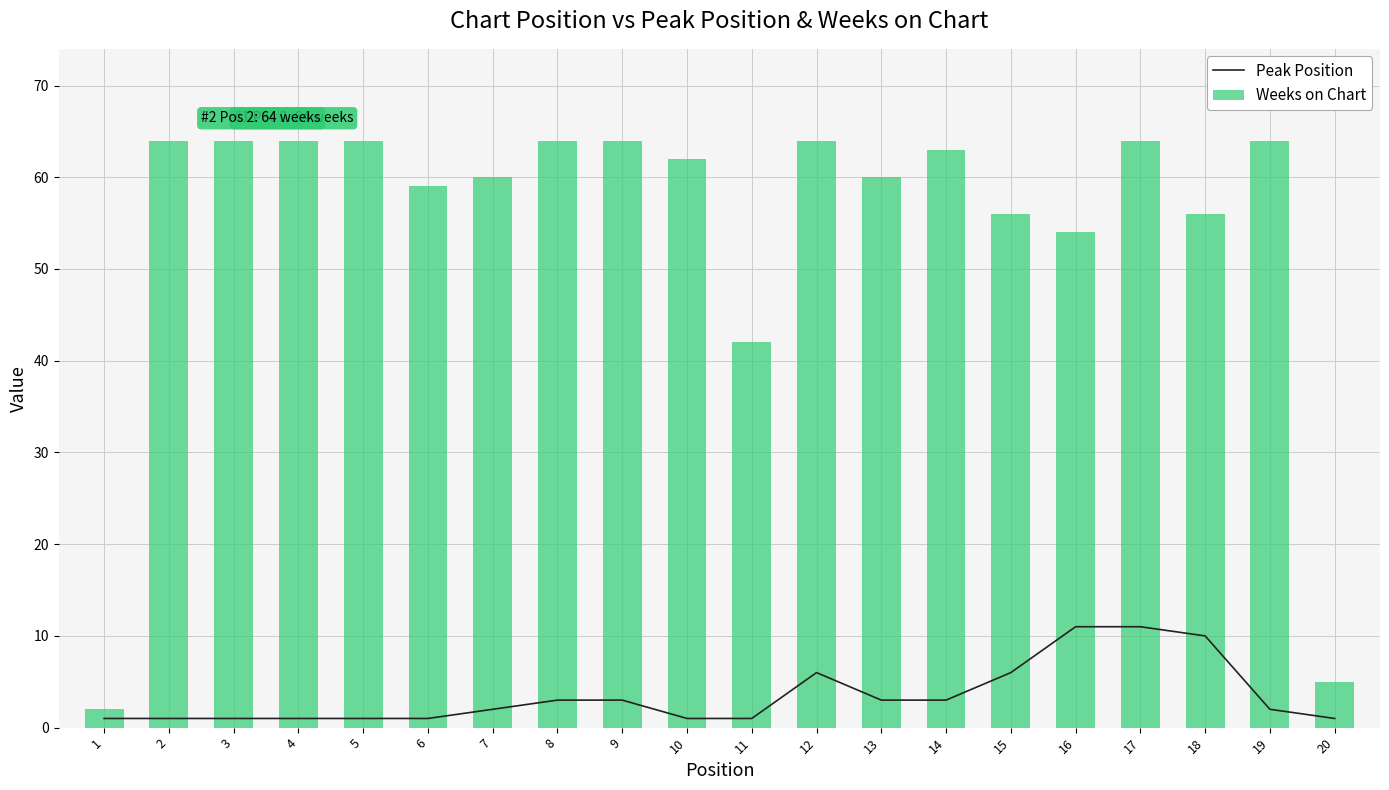

Count the number of categories in the chart.

20